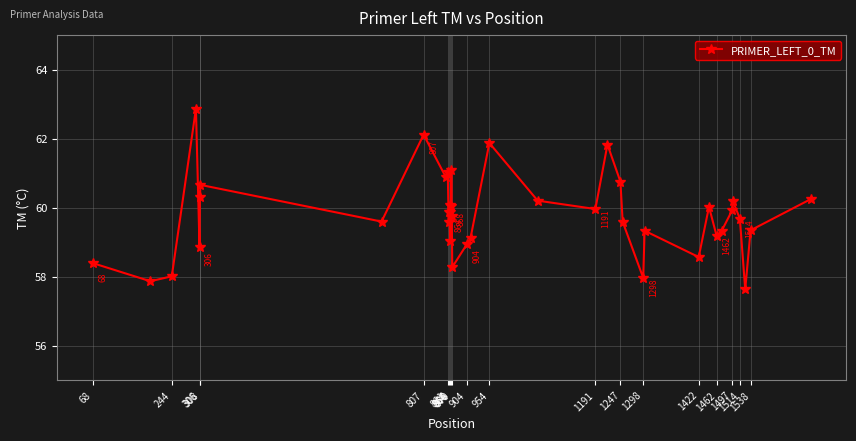

True or false: there are more than 2 points higher than both neighbors.

True